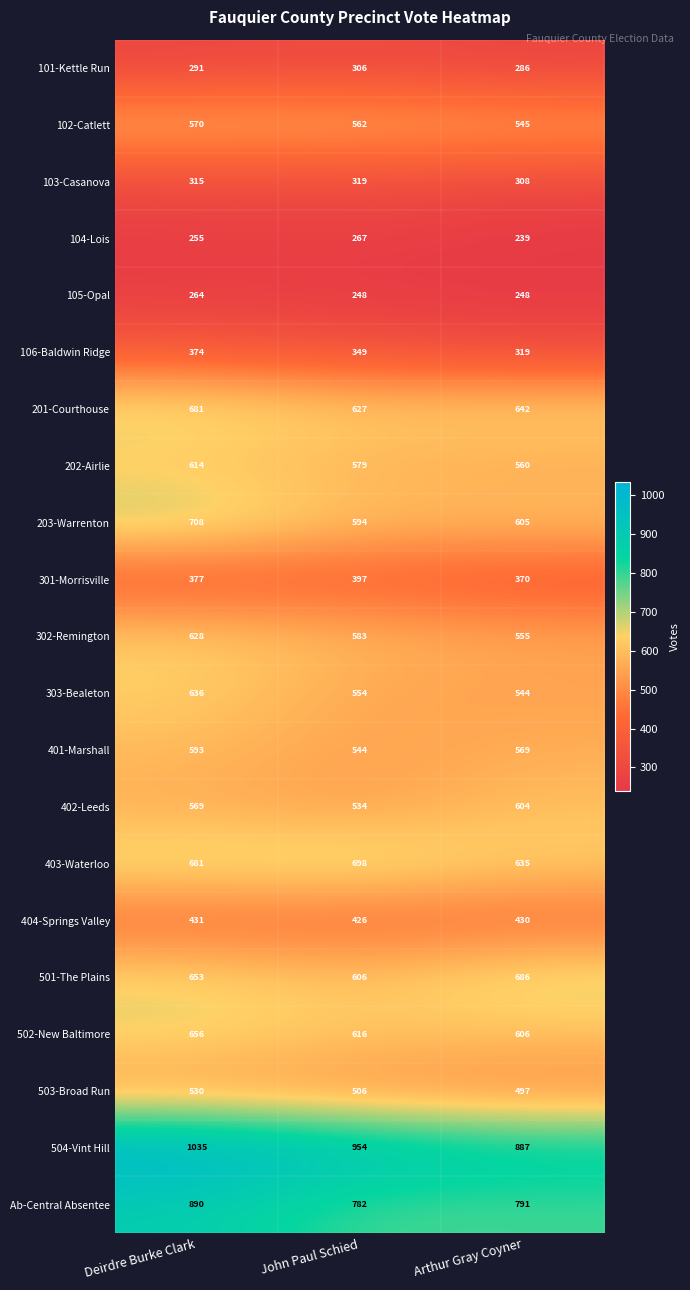

What is the sum of all 302-Remington values?

1766